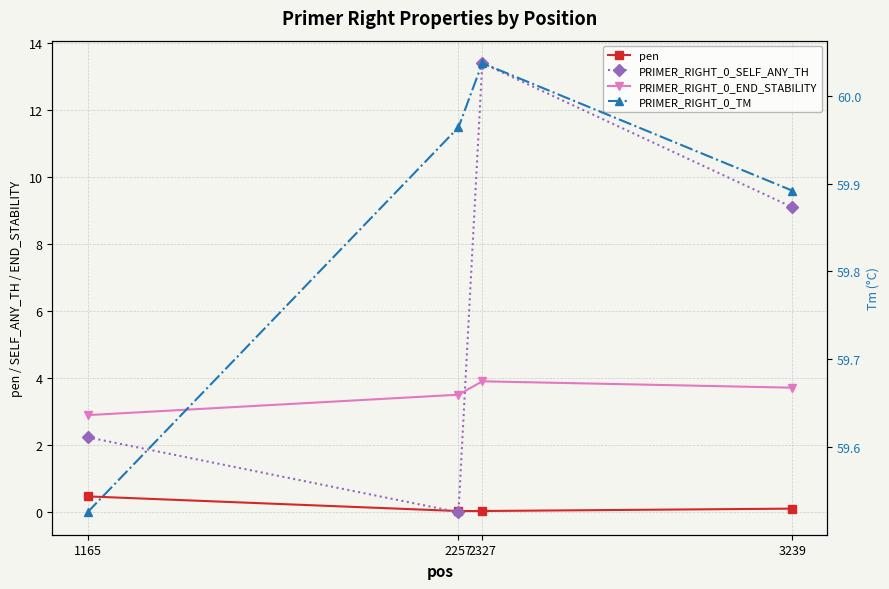

List the series in order of their peak value, lowest first.

pen, PRIMER_RIGHT_0_END_STABILITY, PRIMER_RIGHT_0_SELF_ANY_TH, PRIMER_RIGHT_0_TM